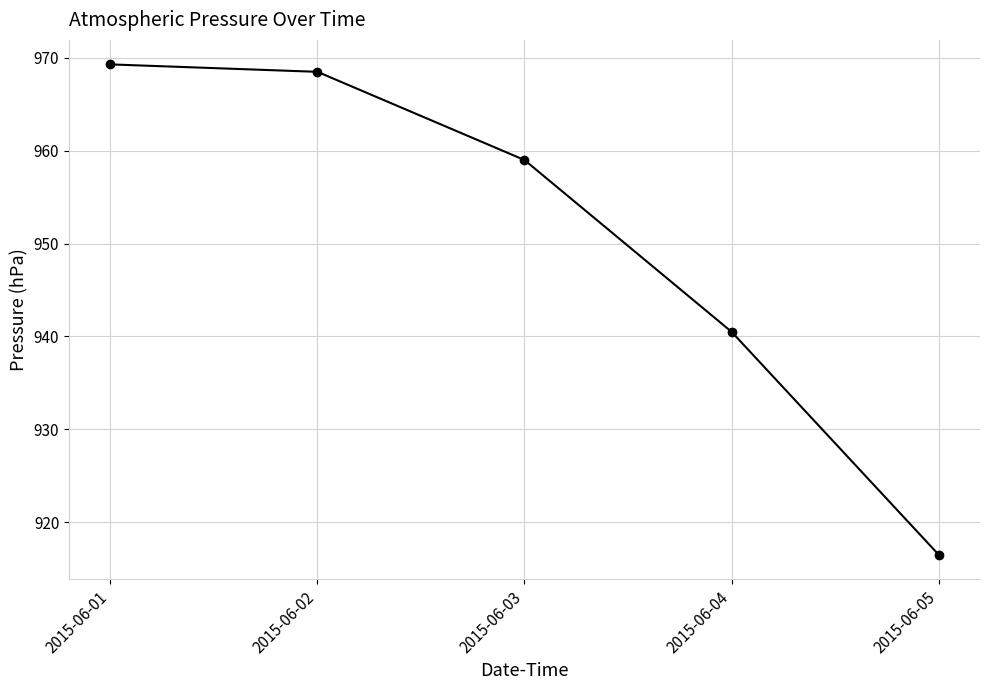

What is the value of the 3rd point from the left?

959.0